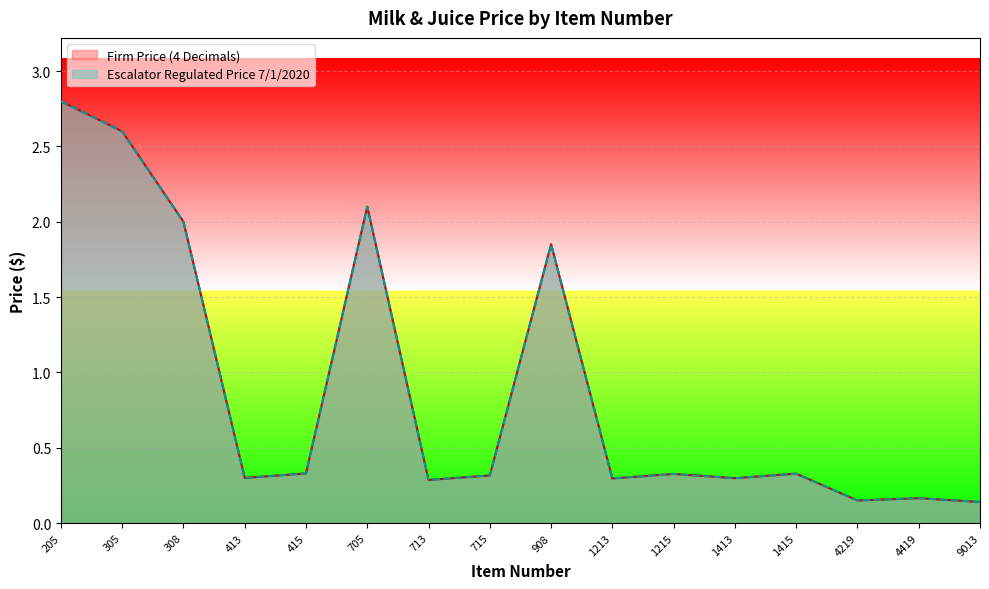

List the series in order of their peak value, lowest first.

Firm Price (4 Decimals), Escalator Regulated Price 7/1/2020